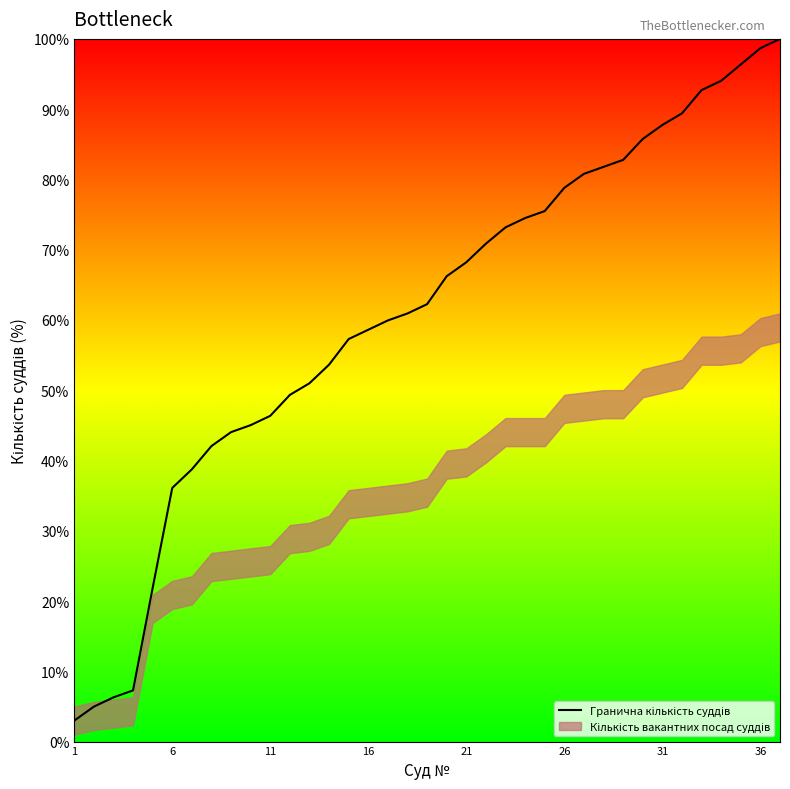

Is it true that the value at 28 is 142.4?

False